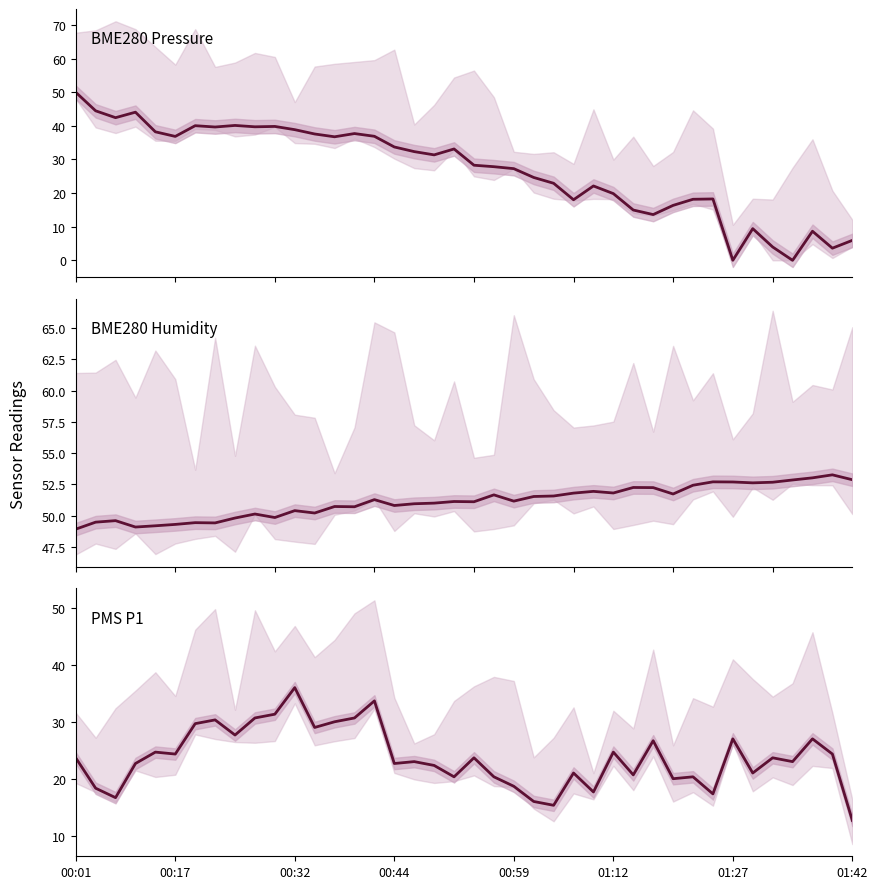

Which series has the widest spread of values?

BME280_pressure